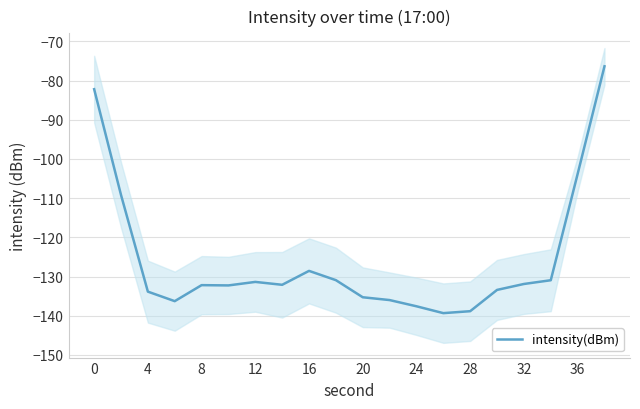

How many lines are shown in the chart?

1